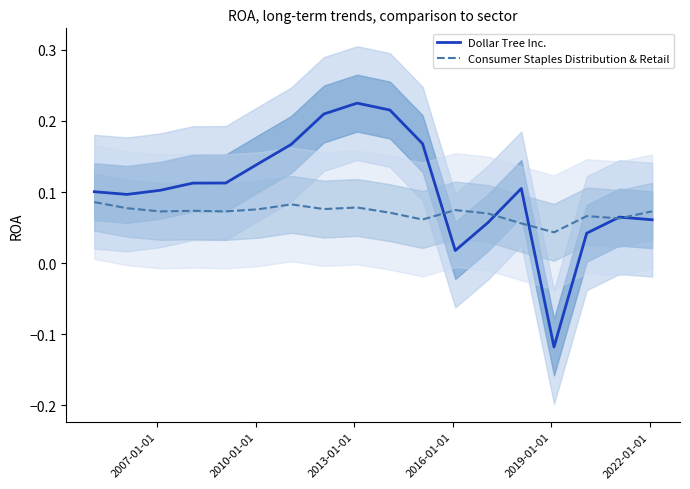

Which series has the widest spread of values?

Dollar Tree Inc.